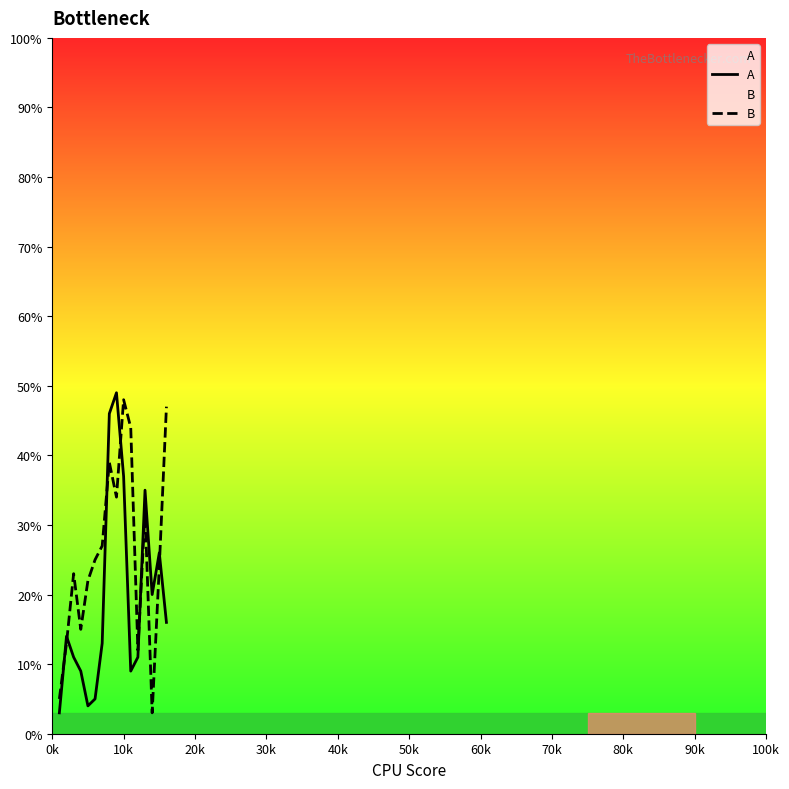

What is the lowest value of the A series?

3.0